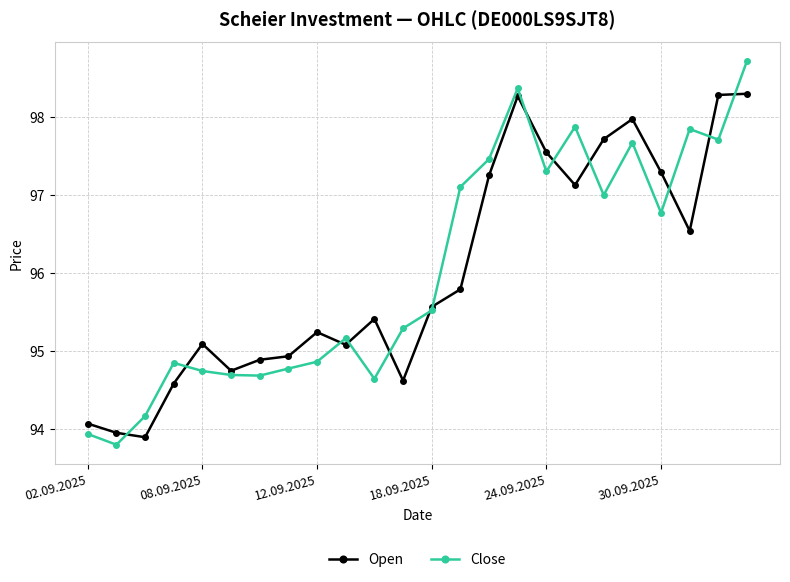

Is this an area chart (filled region under the line)?

No